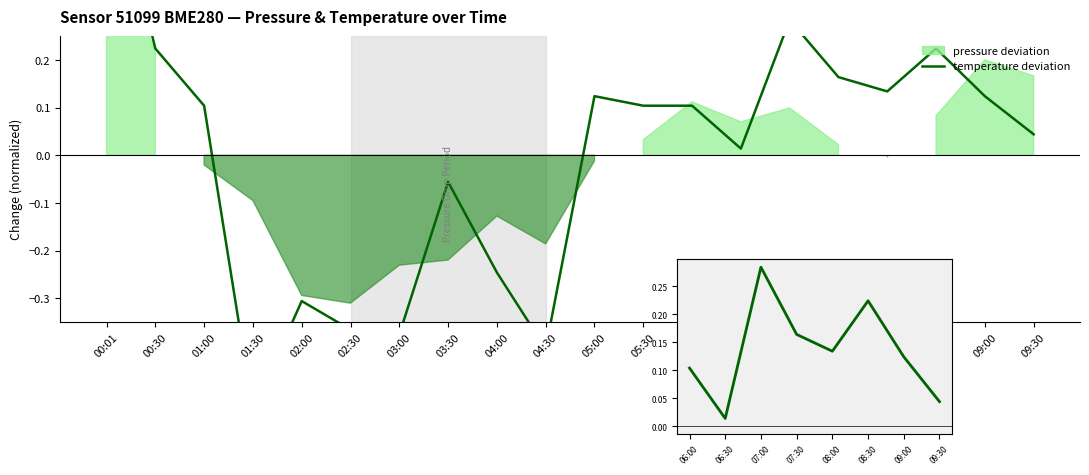

True or false: there are more than 0 points higher than both neighbors.

True